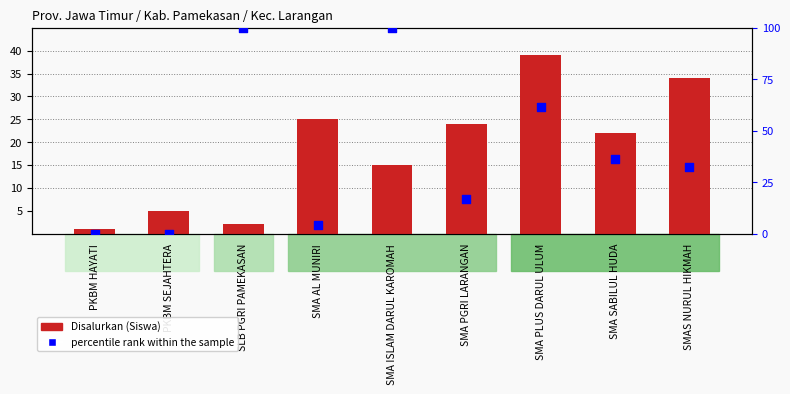

Is the value of Disalurkan (Siswa) at SMA PGRI LARANGAN greater than the value of percentile rank within the sample at SLB PGRI PAMEKASAN?

No